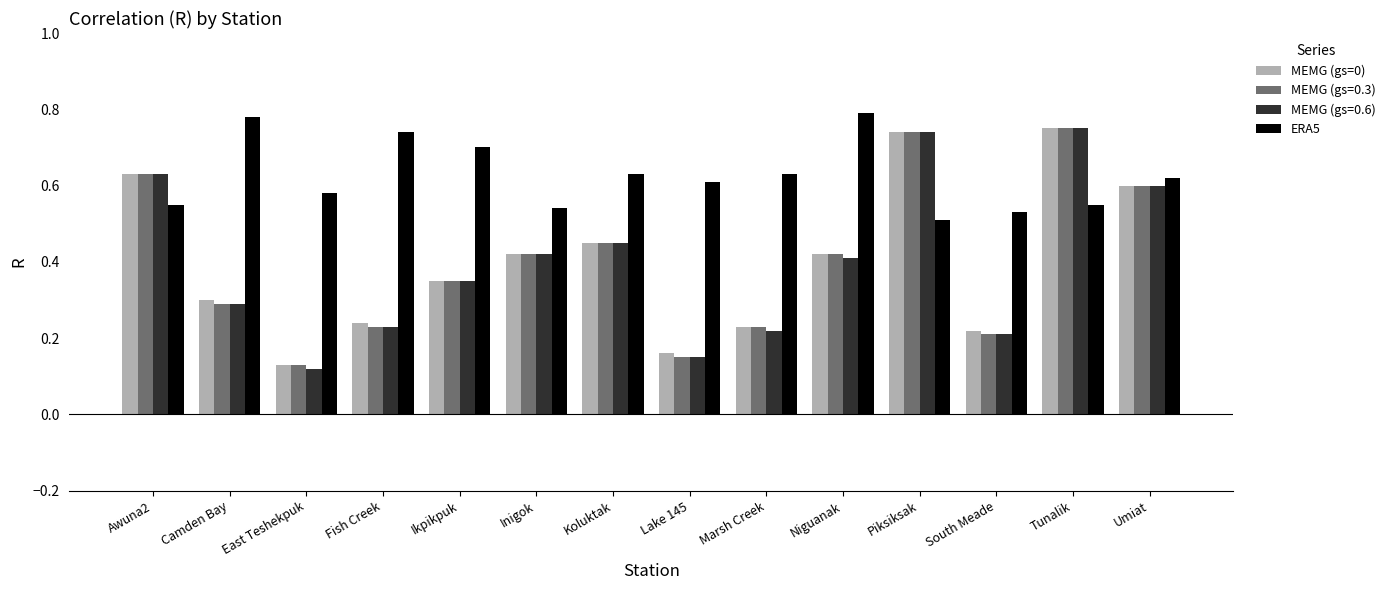

How many MEMG (gs=0) values are between 0 and 1?

14